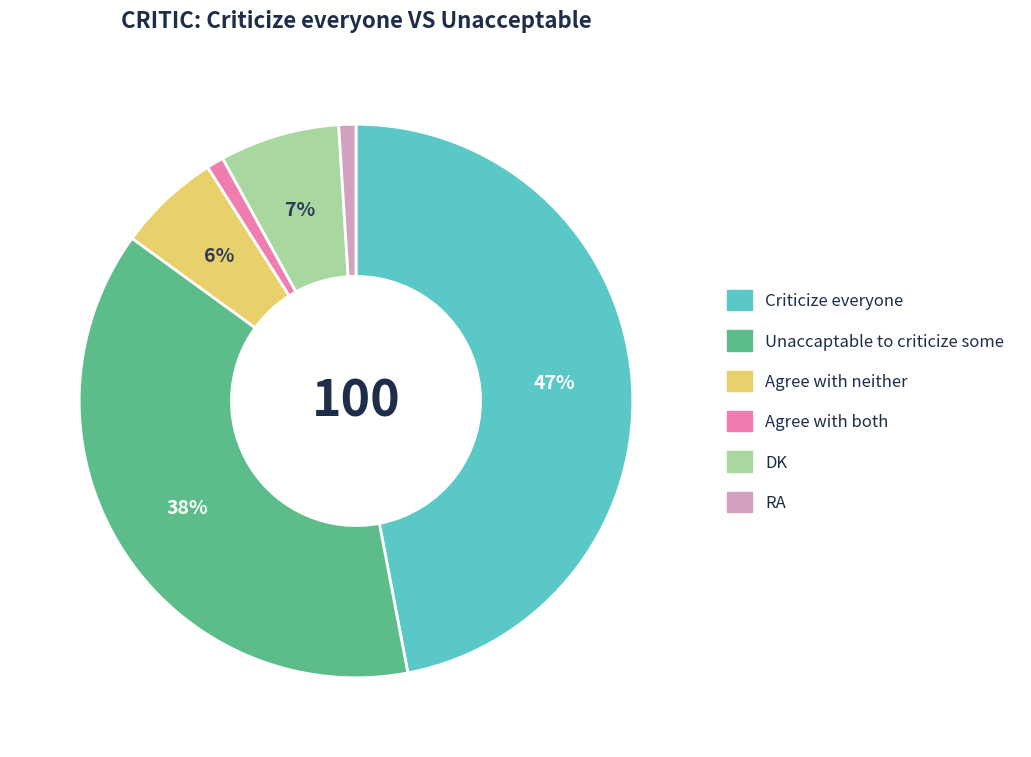

What percentage is the Unaccaptable to criticize some slice, to the nearest percent?

38%